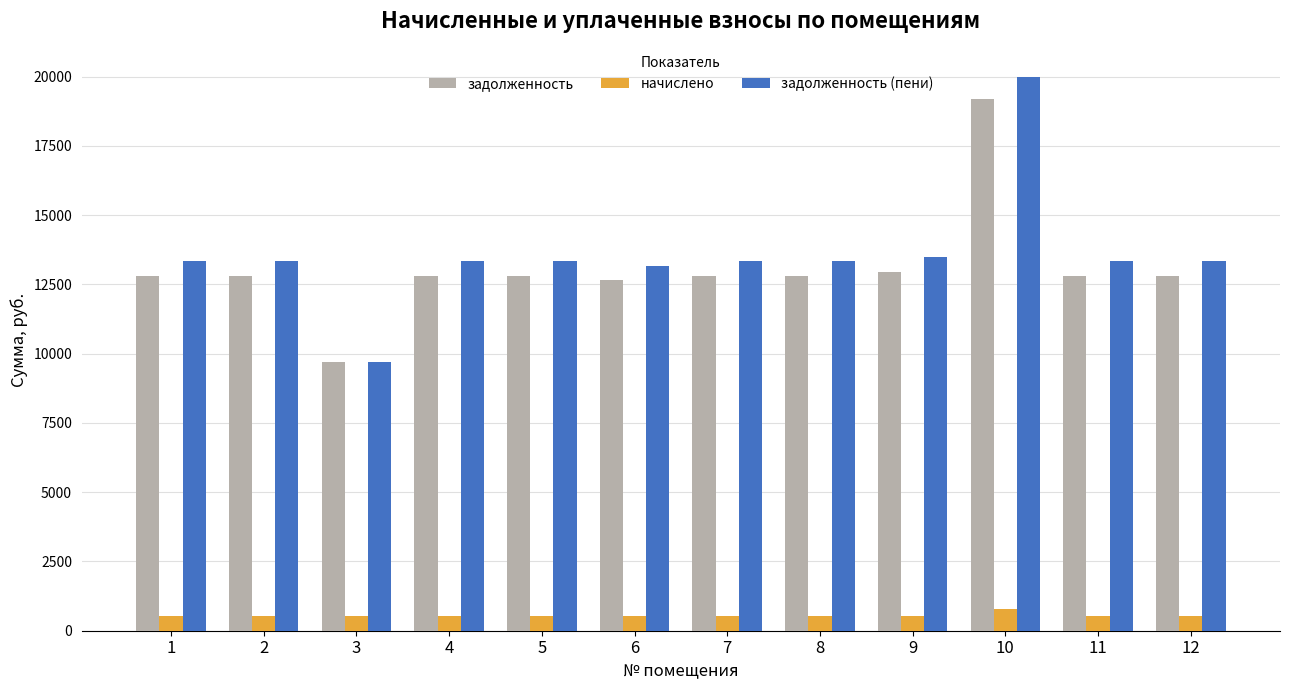

How many bars are there in total?

36